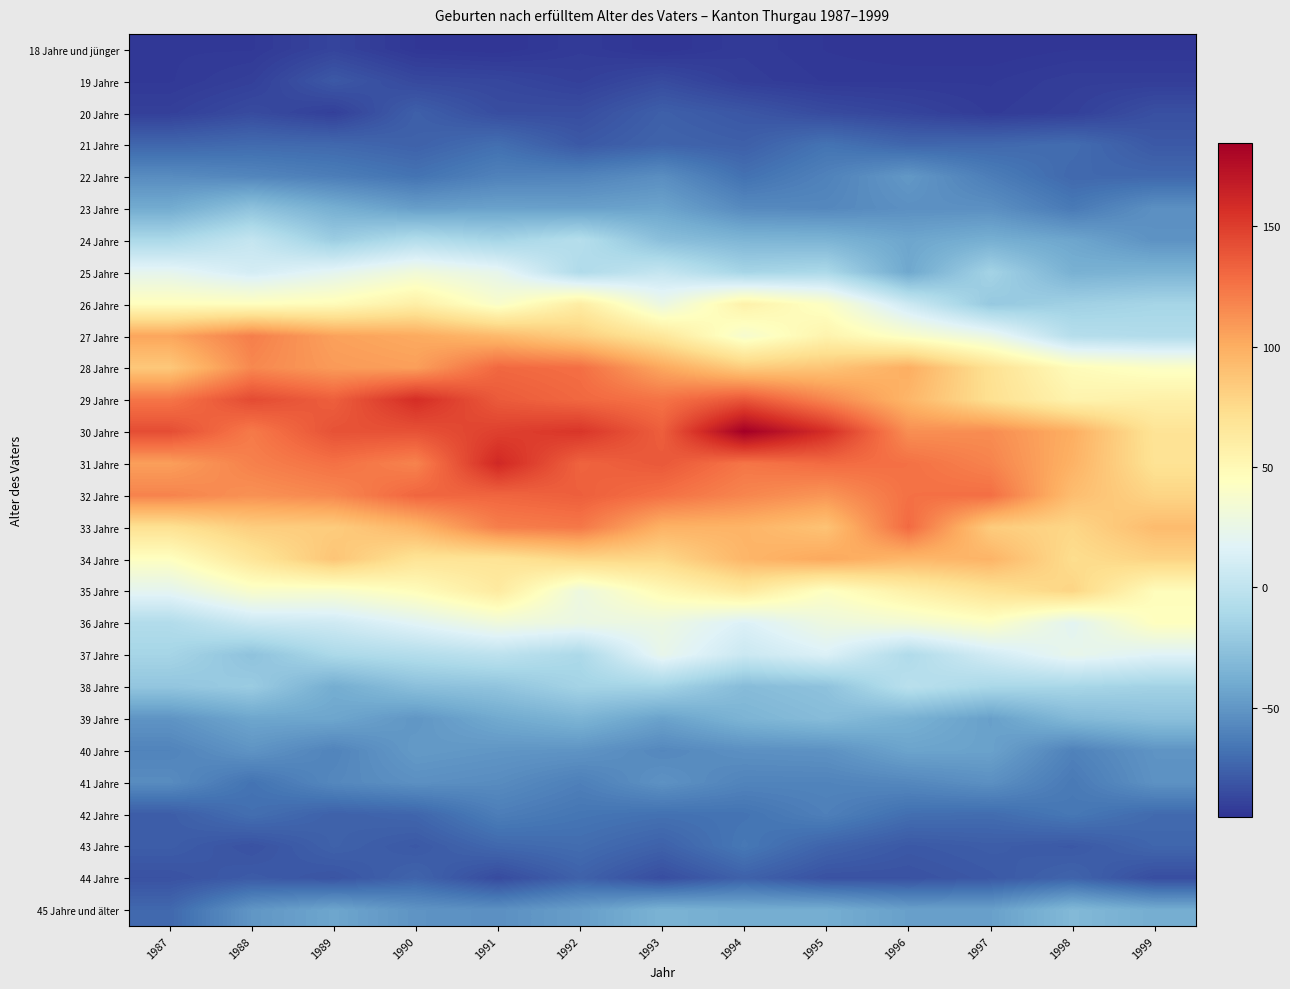

What is the total value across all series at 1999?

-398.5